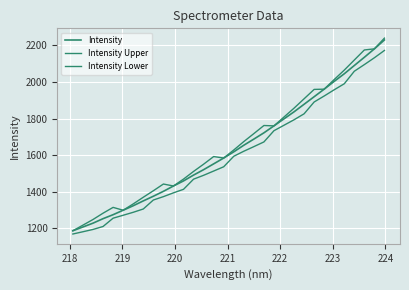

How many lines are shown in the chart?

3